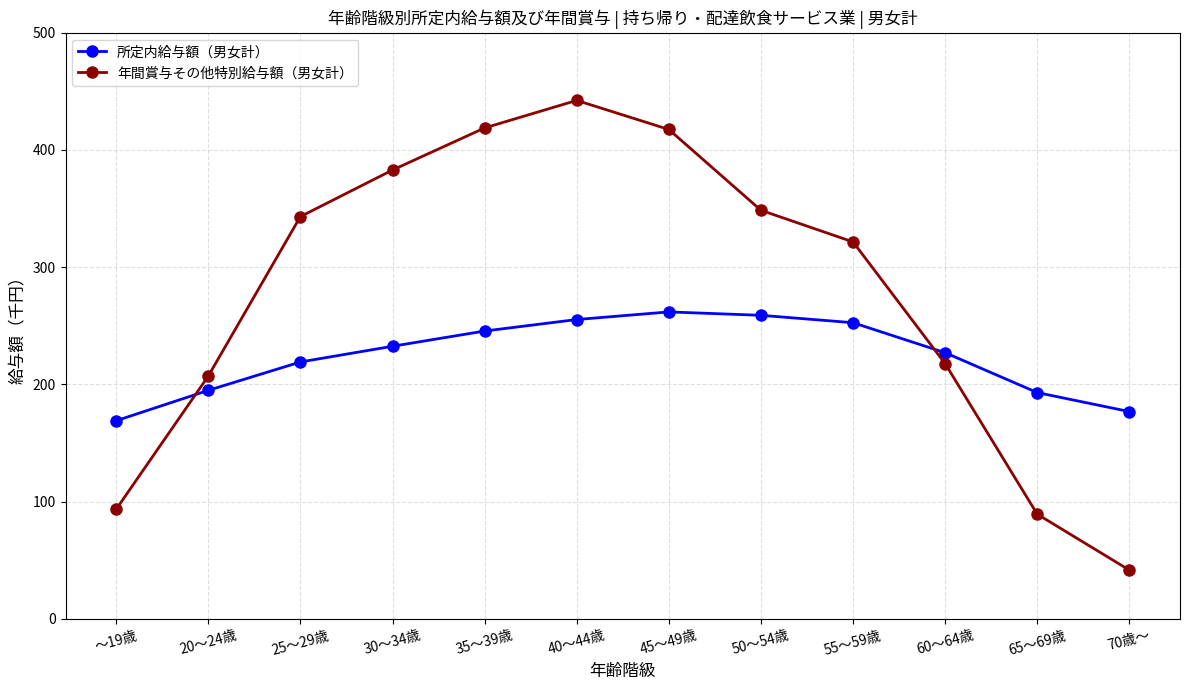

What is the label of the 9th point from the right?

30～34歳